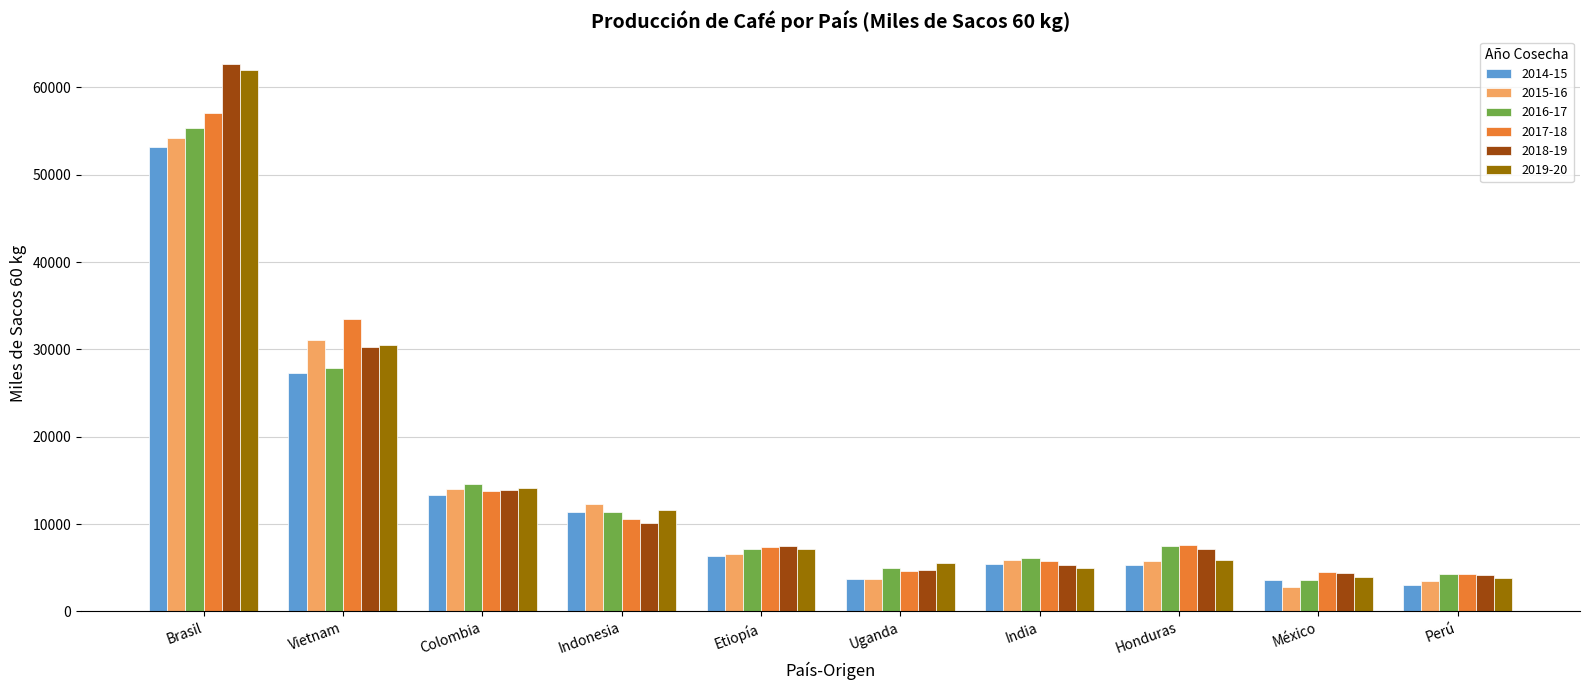

List the series in order of their peak value, lowest first.

2014-15, 2015-16, 2016-17, 2017-18, 2019-20, 2018-19